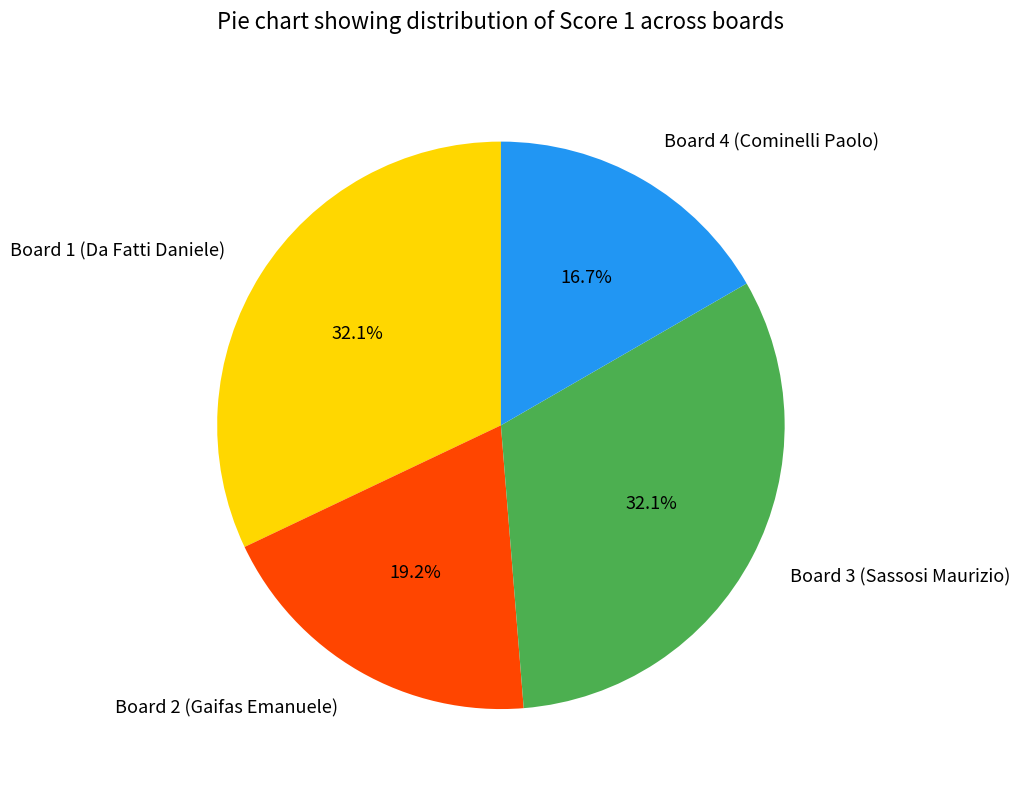

To the nearest percent, what is the average slice percentage?

25%